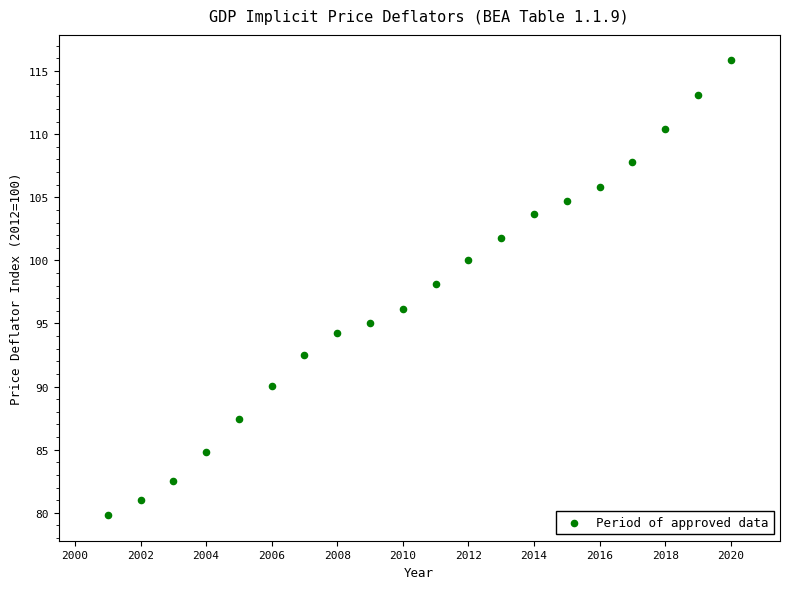

What is the range of Y values (max minus min)?

36.1